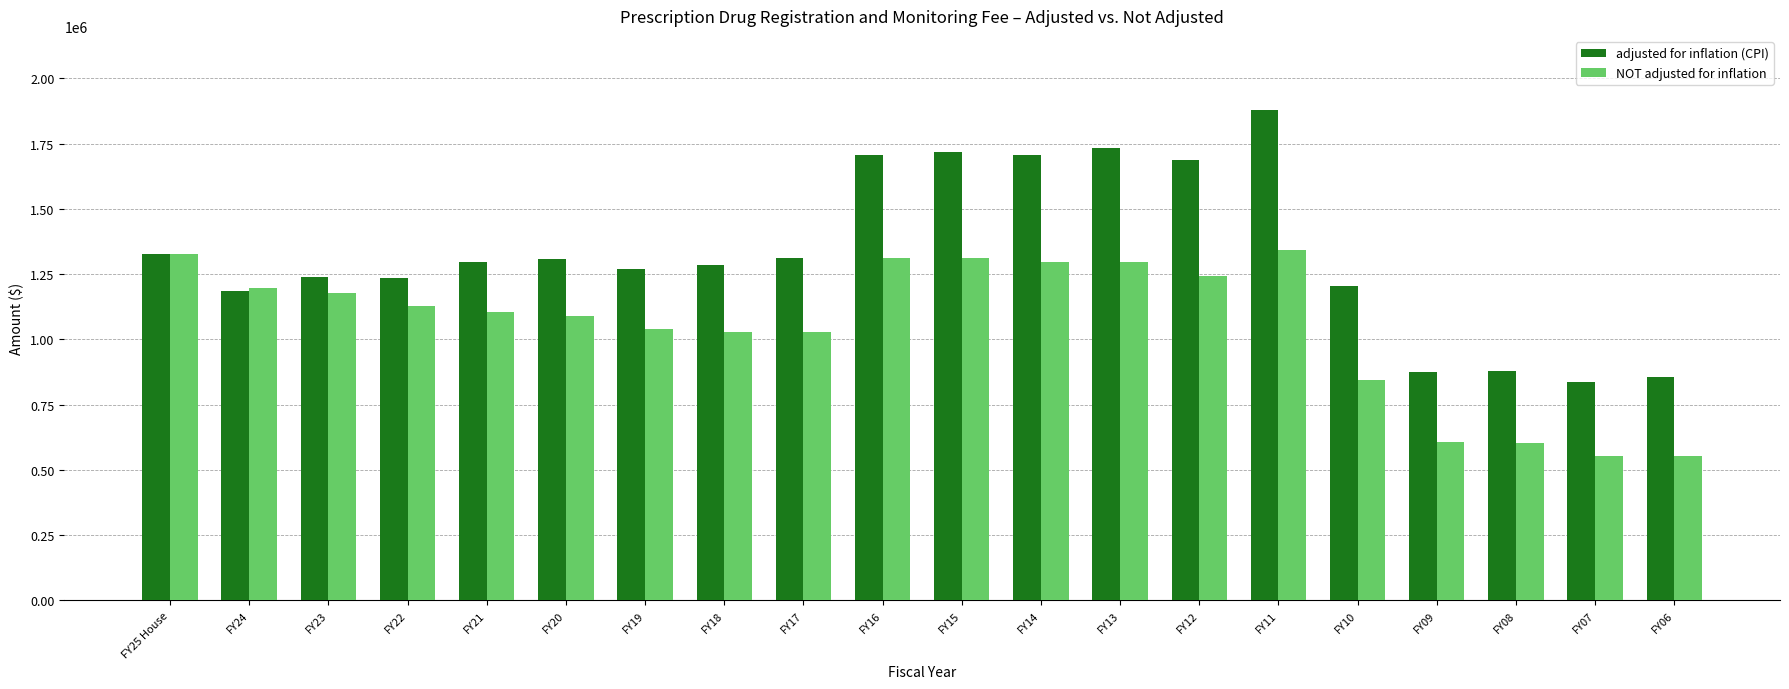

What is the difference between the second highest and minimum values in the NOT adjusted for inflation series?

777007